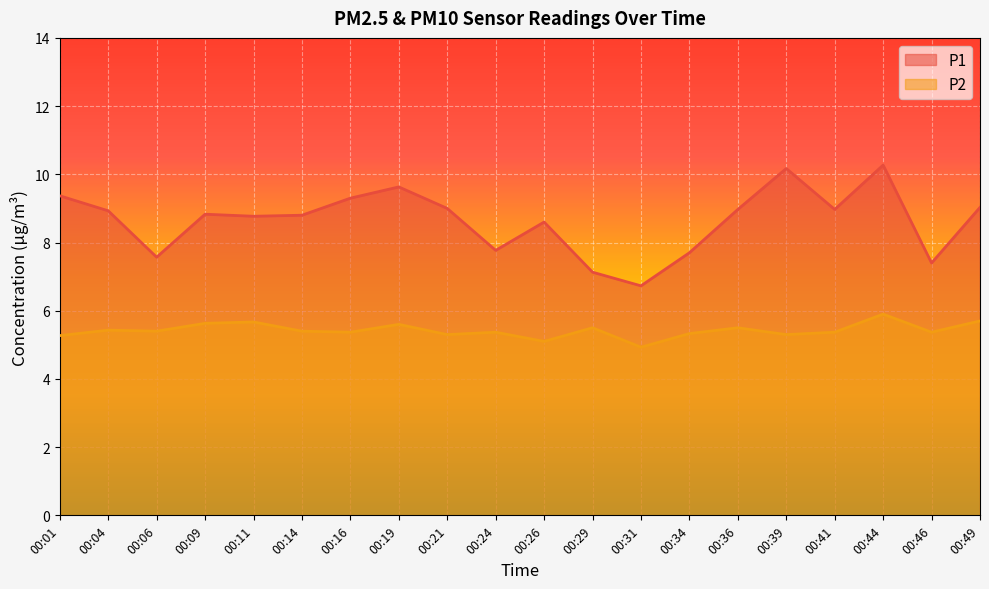

Reading left to right, what are all the values shown in this chart?

P1: 00:01=9.4	00:04=8.9	00:06=7.6	00:09=8.8	00:11=8.8	00:14=8.8	00:16=9.3	00:19=9.6	00:21=9.0	00:24=7.8	00:26=8.6	00:29=7.1	00:31=6.7	00:34=7.7	00:36=9.0	00:39=10.2	00:41=9.0	00:44=10.3	00:46=7.4	00:49=9.0
P2: 00:01=5.3	00:04=5.4	00:06=5.4	00:09=5.6	00:11=5.7	00:14=5.4	00:16=5.4	00:19=5.6	00:21=5.3	00:24=5.4	00:26=5.1	00:29=5.5	00:31=4.9	00:34=5.3	00:36=5.5	00:39=5.3	00:41=5.4	00:44=5.9	00:46=5.4	00:49=5.7